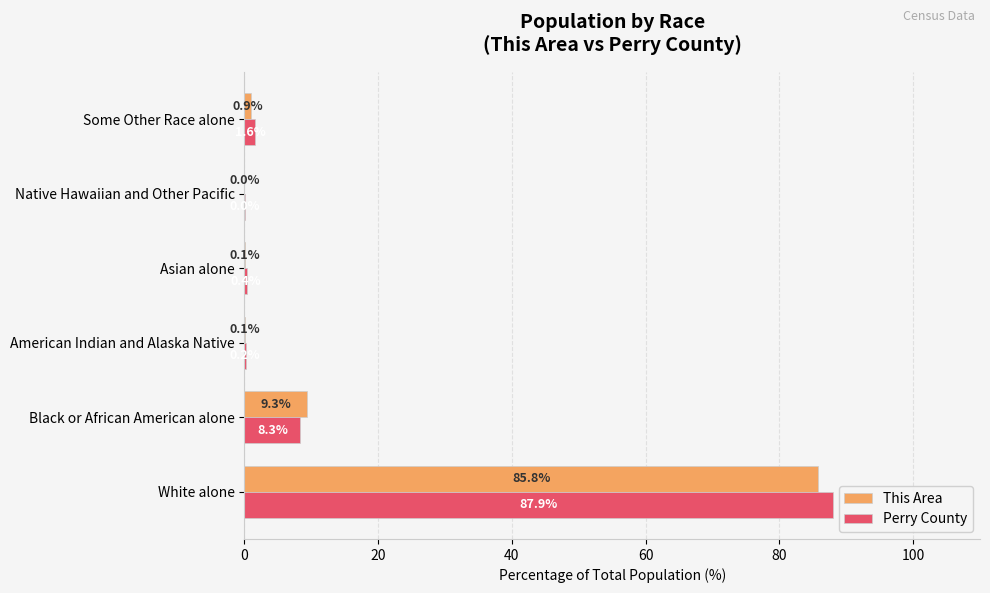

Which series changed the most between Asian alone and Some Other Race alone?

Perry County